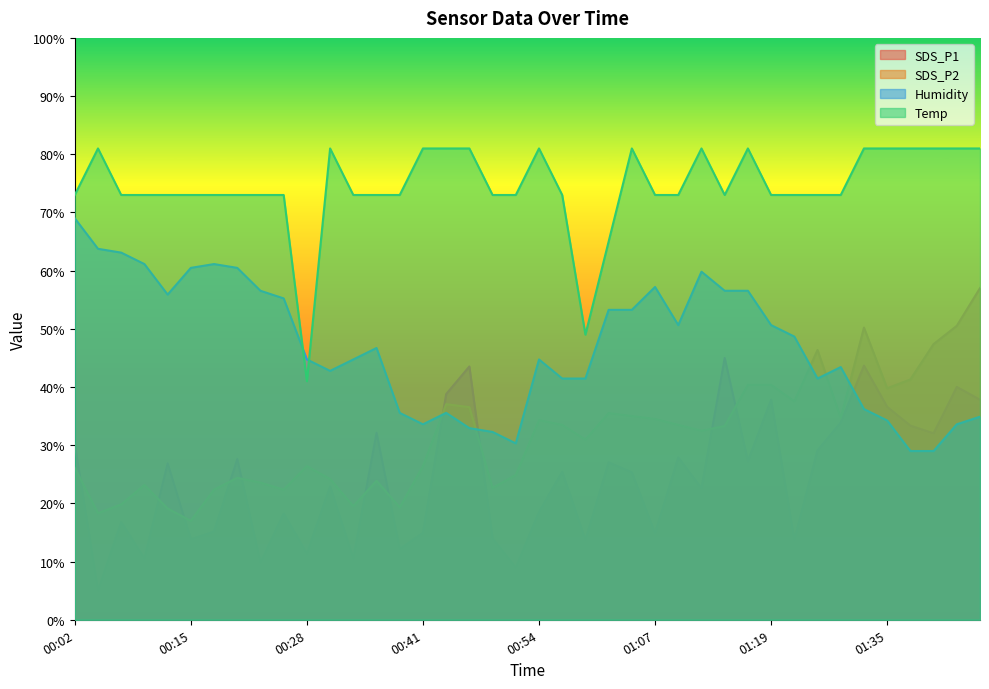

True or false: SDS_P1 has a value of 24.2 at 00:46.

False